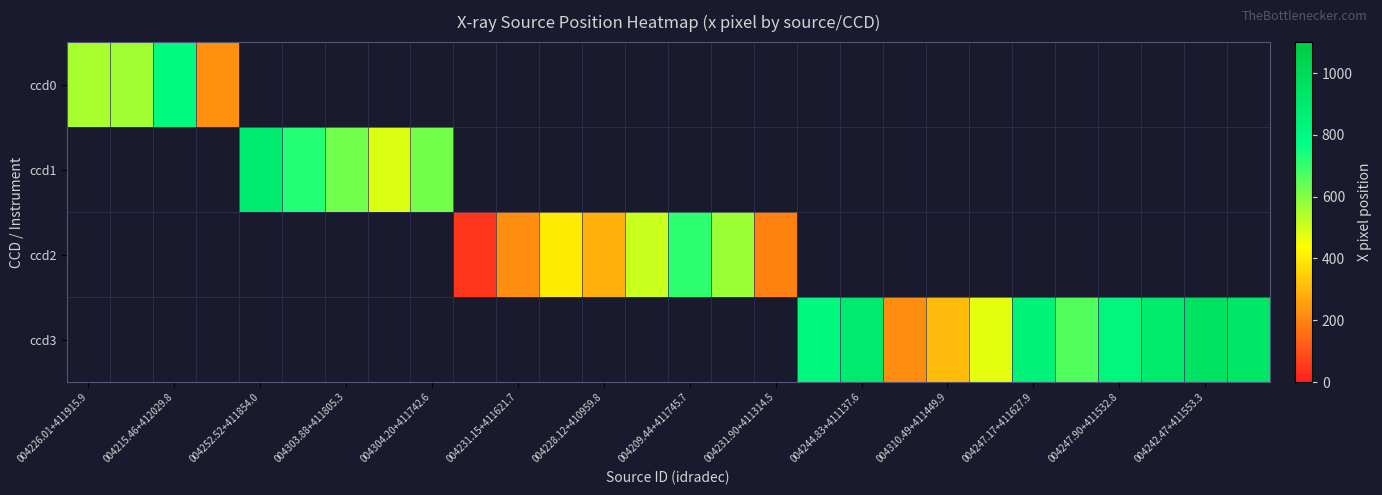

Which has a higher value, 24 or 004215.46+412029.8?

004215.46+412029.8